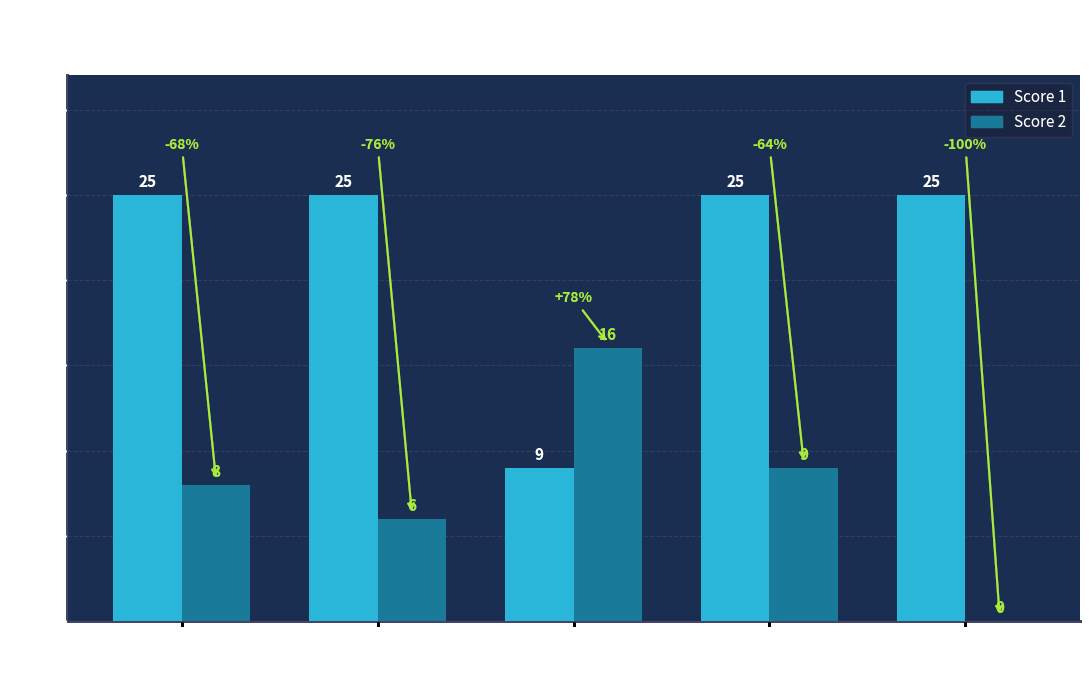

Between Board 3 and Board 4, which series saw the biggest shift?

Score 1